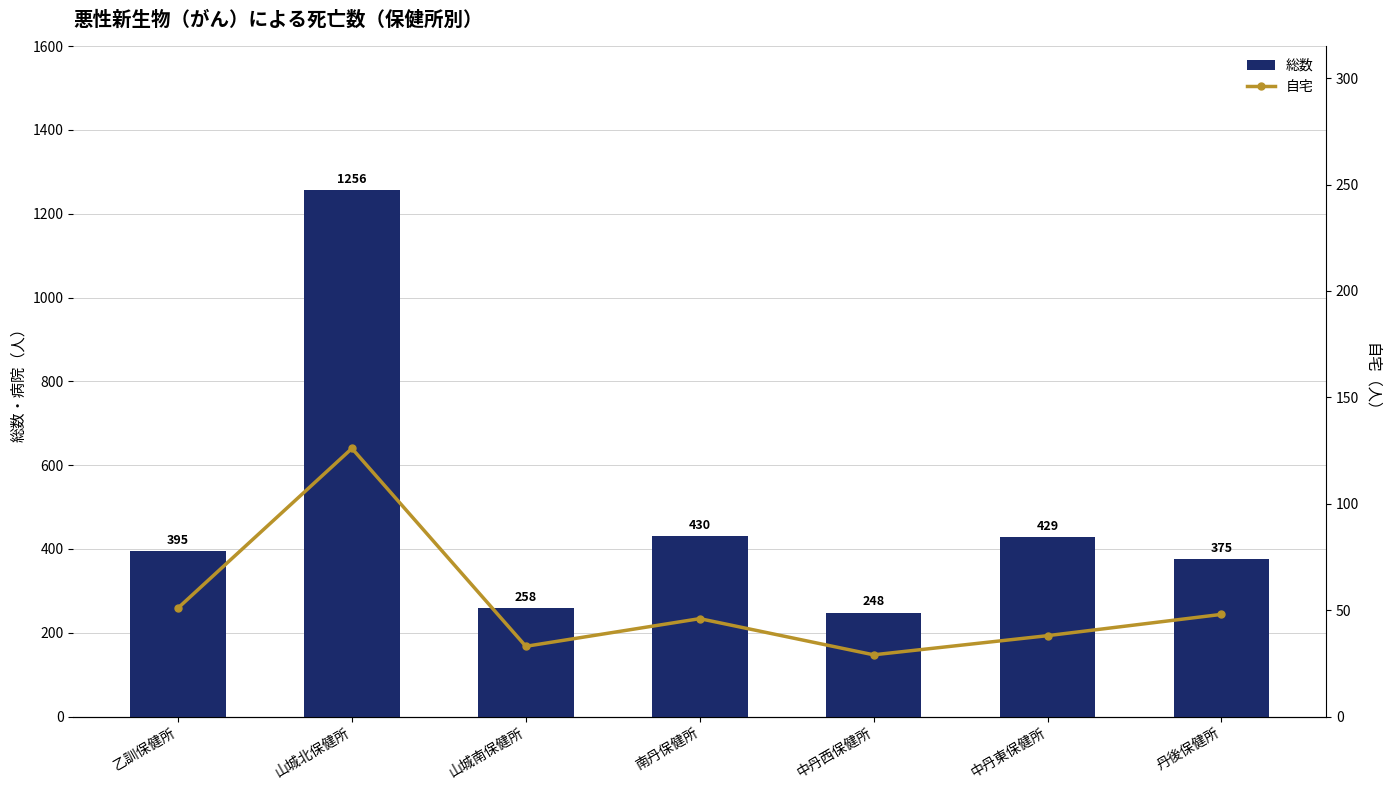

True or false: 総数 has a value of 242 at 丹後保健所.

False